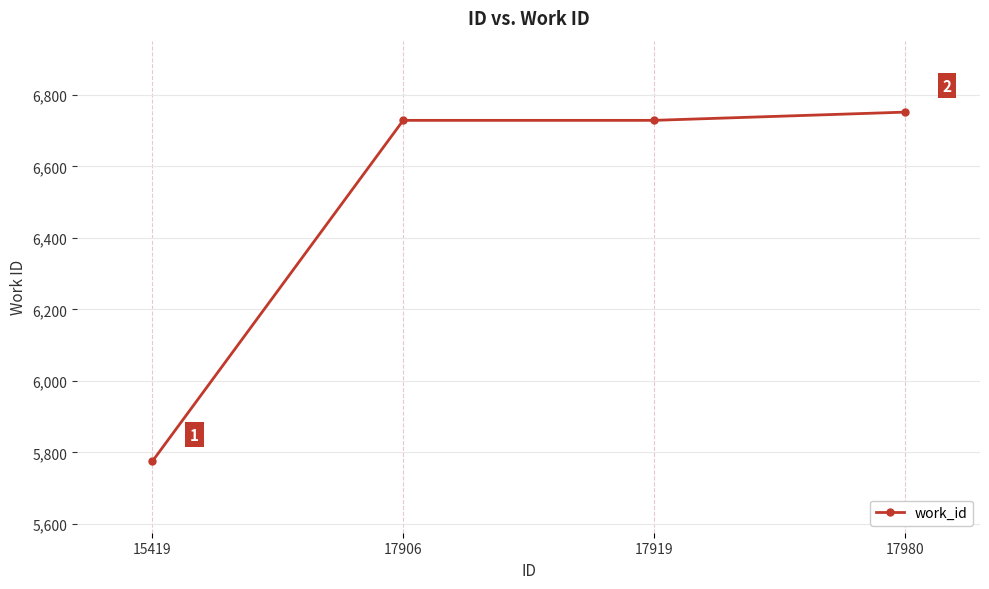

What is the difference between the values at 17919 and 15419?

954